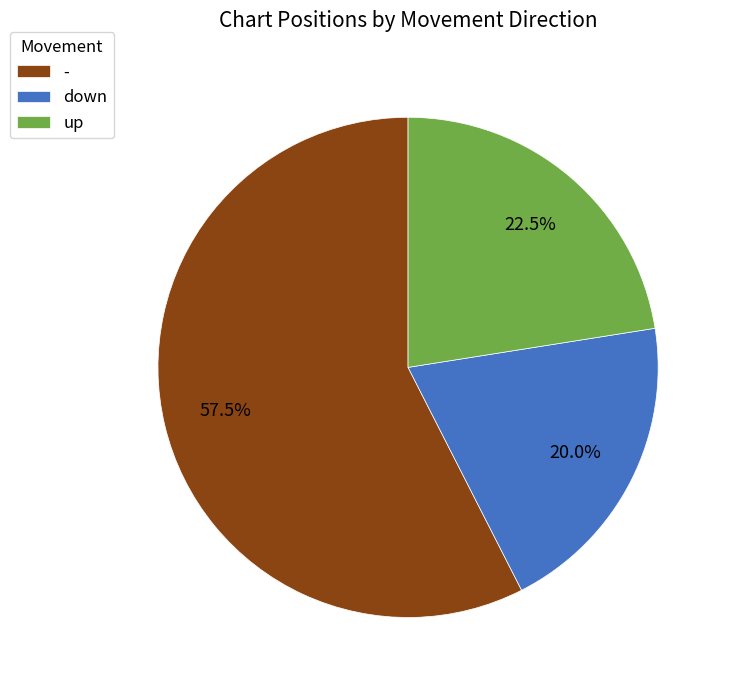

What percentage is the down slice, to the nearest percent?

20%